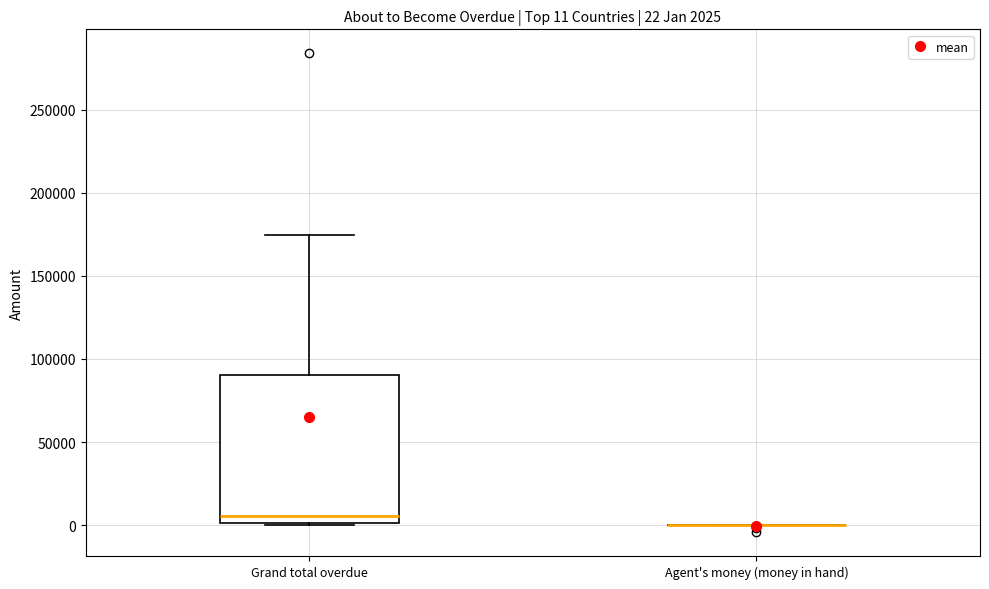

Which box is the tallest, from its lower edge to its upper edge?

Grand total overdue